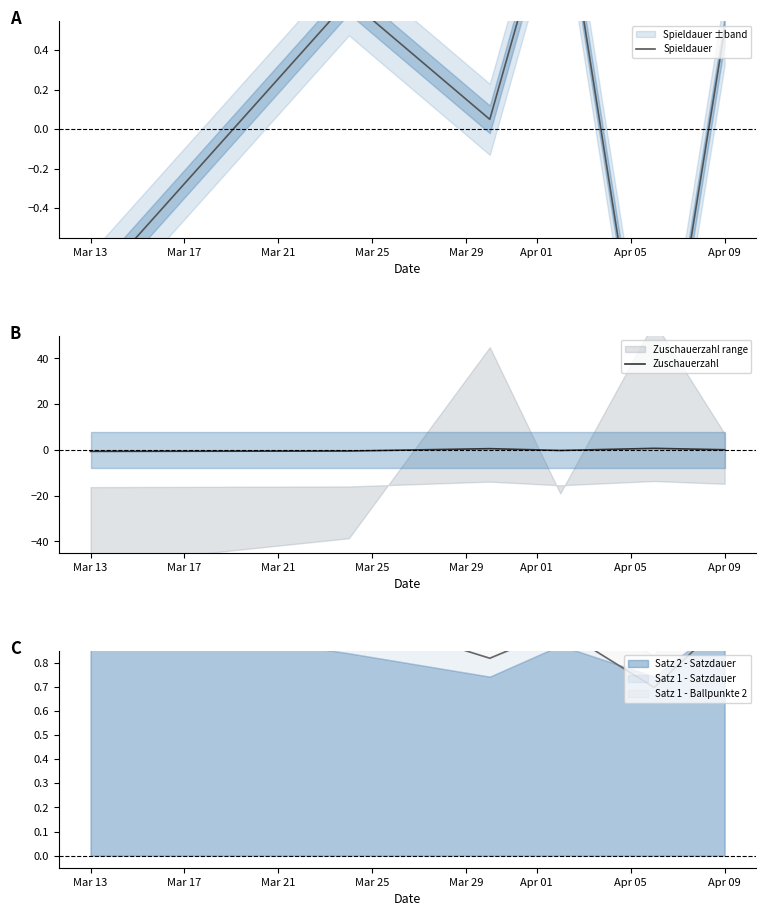

Which has a higher value, Mar 25 or Mar 13?

Mar 25